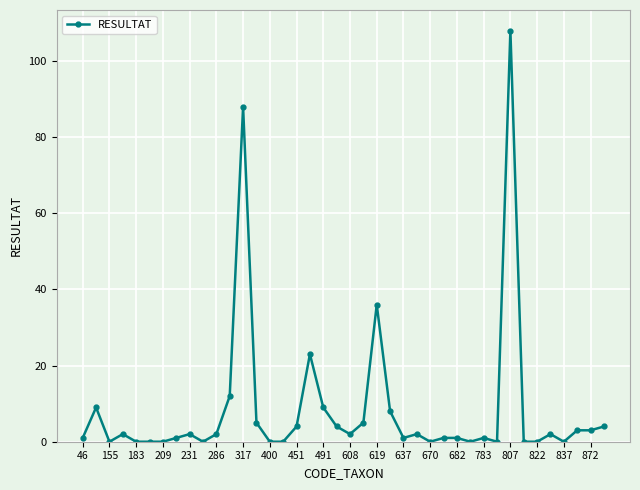

Reading left to right, extract all data points from this chart.

1	9	0	2	0	0	0	1	2	0	2	12	88	5	0	0	4	23	9	4	2	5	36	8	1	2	0	1	1	0	1	0	108	0	0	2	0	3	3	4